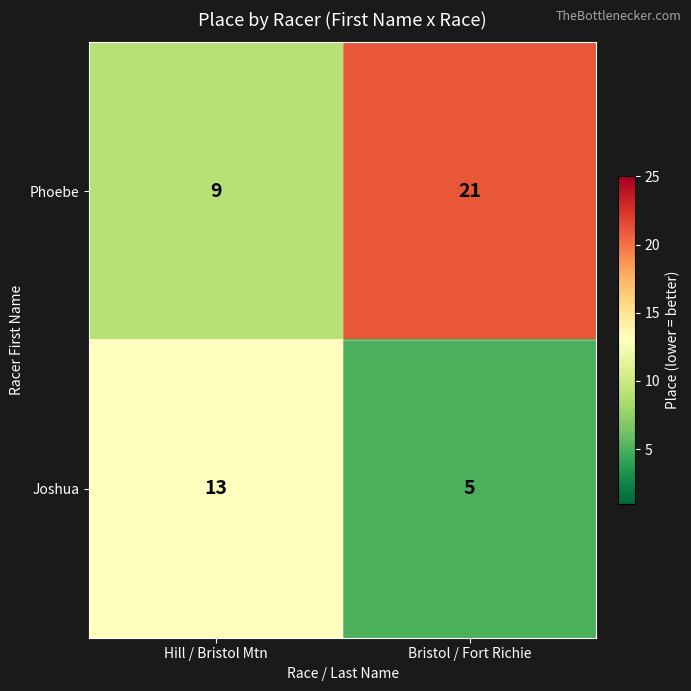

Reading right to left, transcribe all the data shown in this chart.

Phoebe: Bristol / Fort Richie=21	Hill / Bristol Mtn=9
Joshua: Bristol / Fort Richie=5	Hill / Bristol Mtn=13